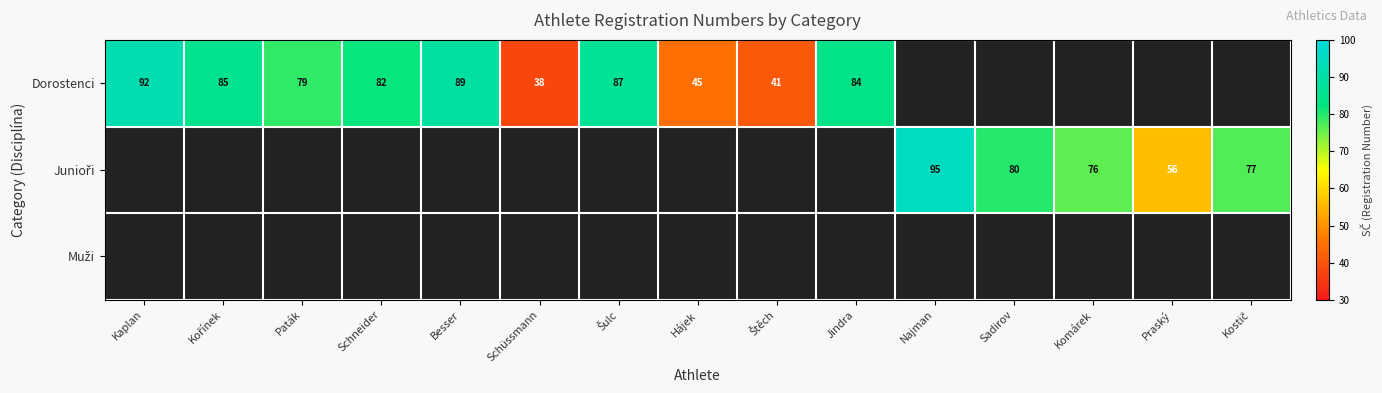

The Dorostenci series shows 45 at Hájek. True or false?

True